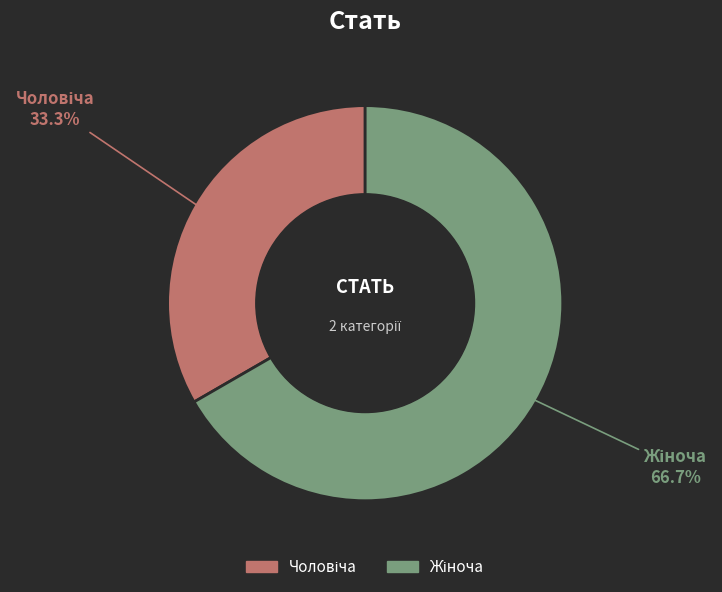

Is there a majority slice in this chart?

Yes